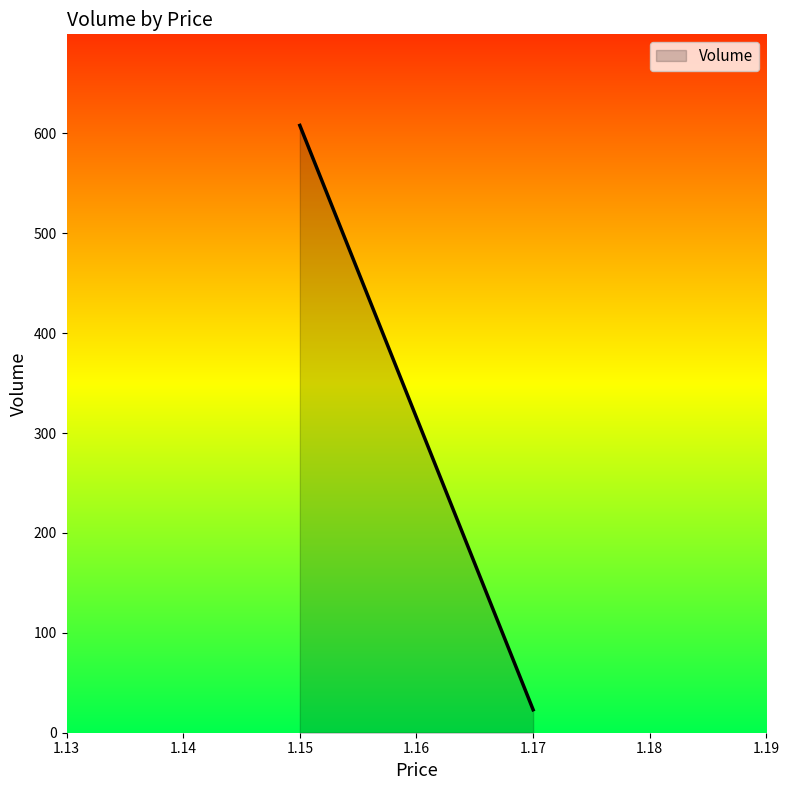

At which label does the data first exceed 20?

1.15